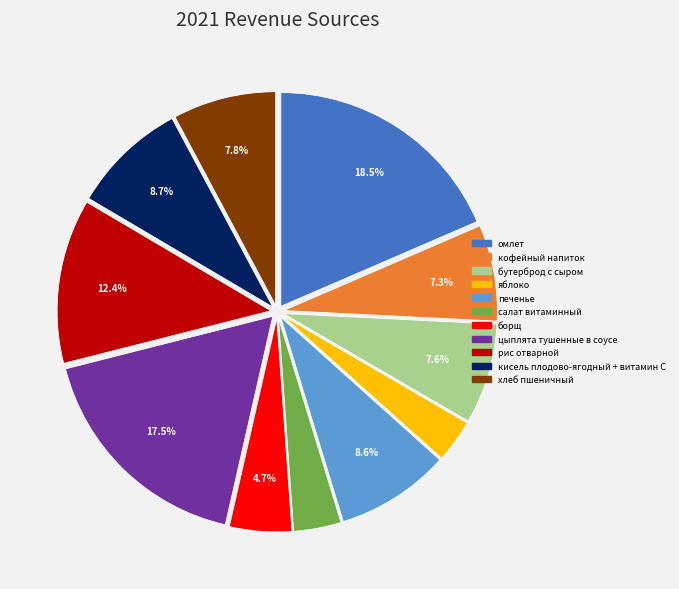

To the nearest percent, what is the average slice percentage?

9%